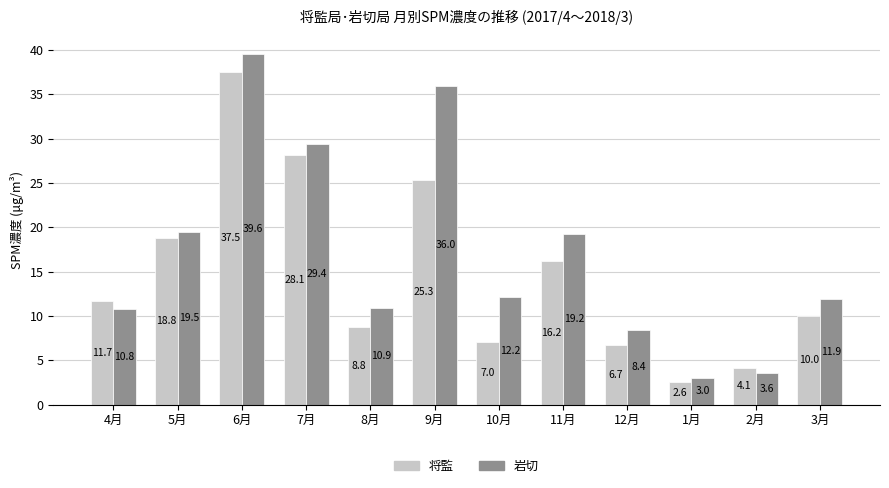

Which category has the lowest value in the 岩切 series?

1月